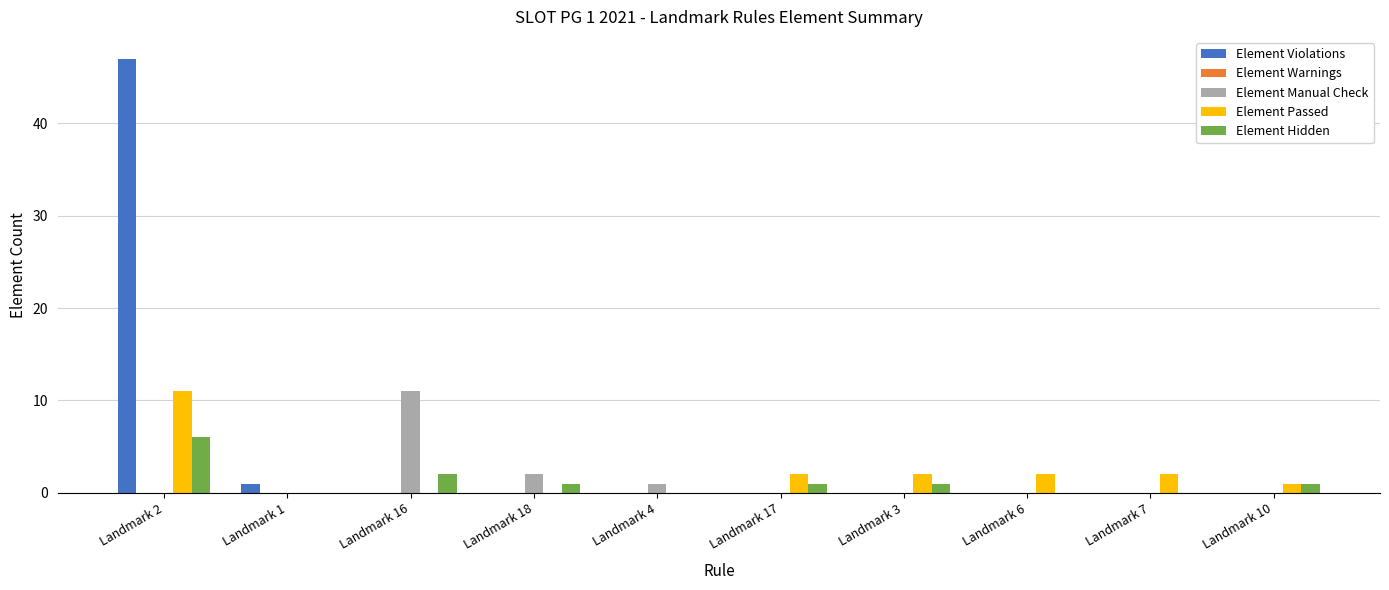

The value of Element Passed at Landmark 3 is 2. True or false?

True